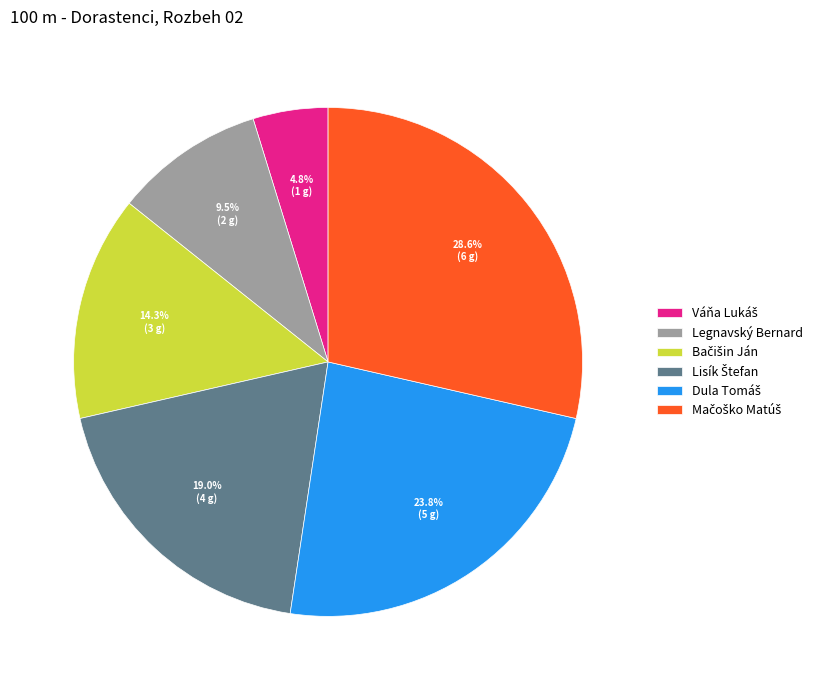

Is there any slice that represents more than half of the pie?

No